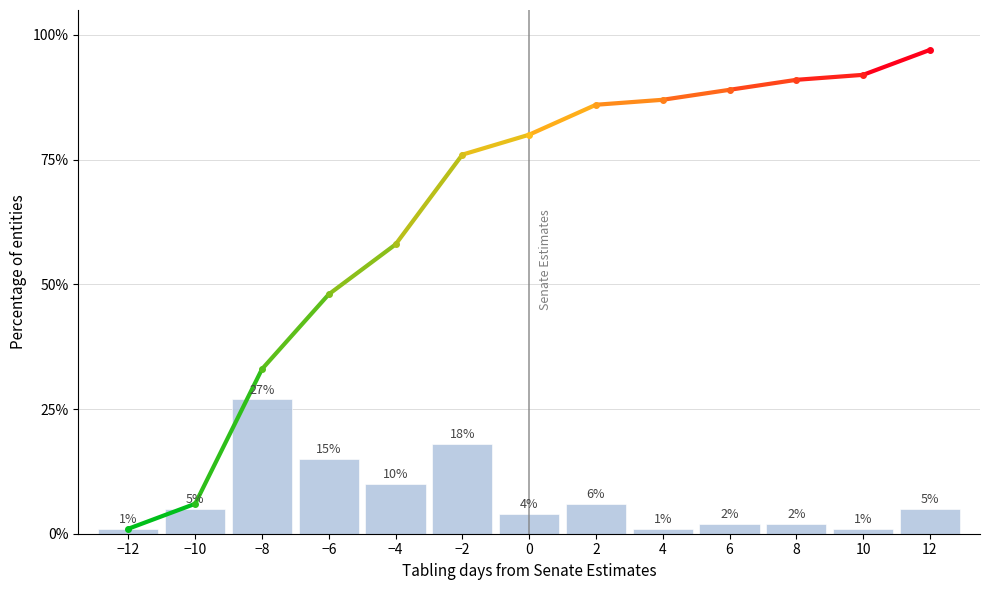

Reading left to right, list all the values displayed in this chart.

1	5	27	15	10	18	4	6	1	2	2	1	5